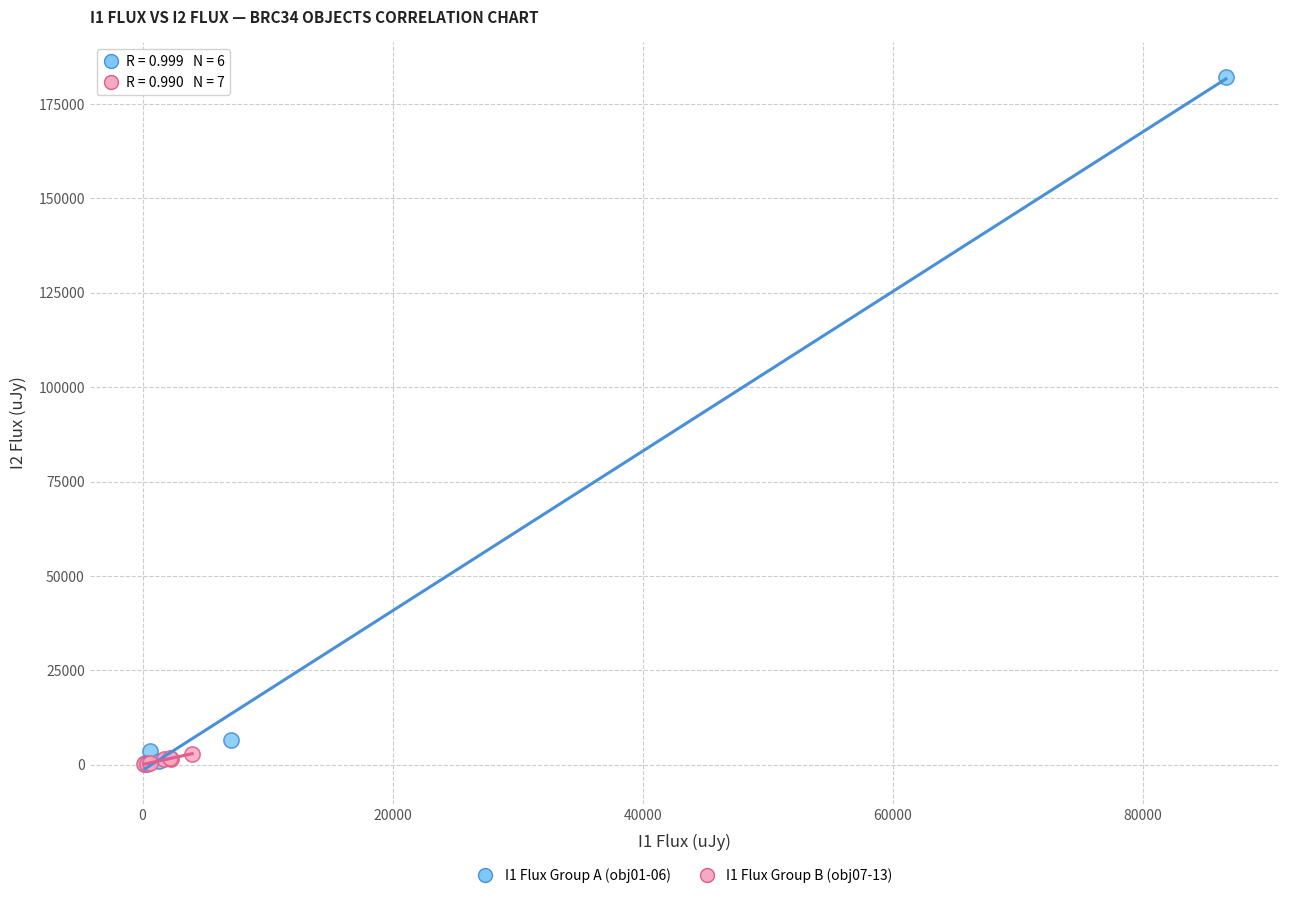

Which series has the widest spread of Y values?

I1 Flux Group A (obj01-06)